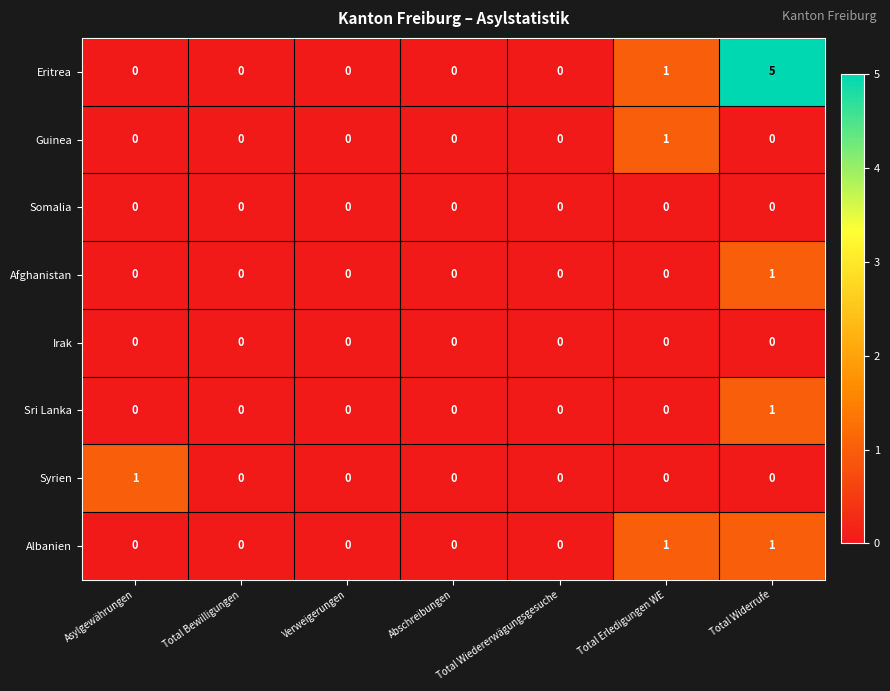

The value of Sri Lanka at Asylgewährungen is 0. True or false?

True